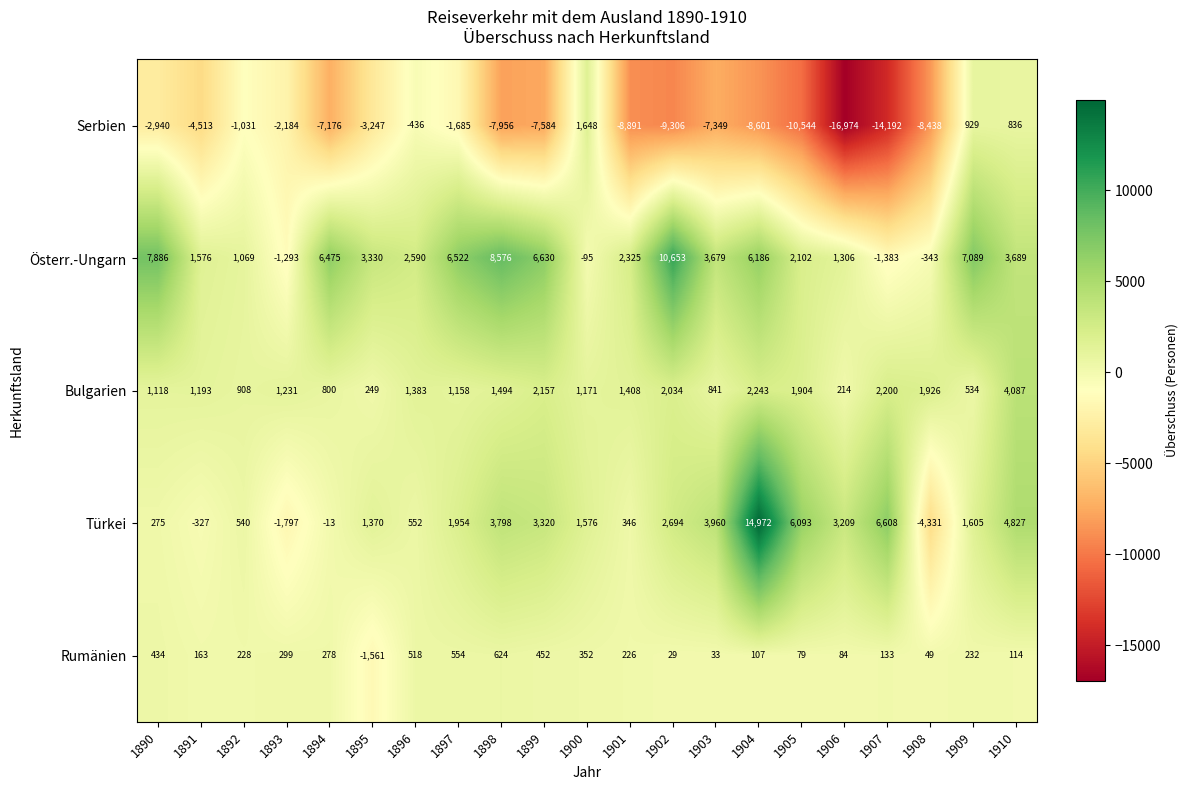

What is the minimum value shown in the chart?

-16974